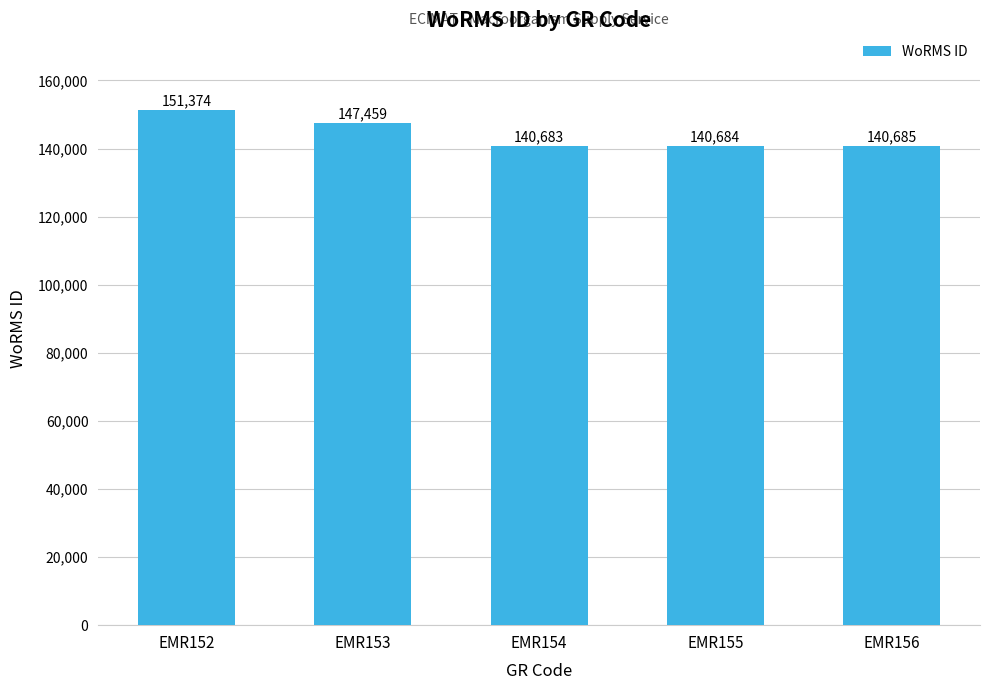

What value does the data have at EMR154, to the nearest 50?

140700